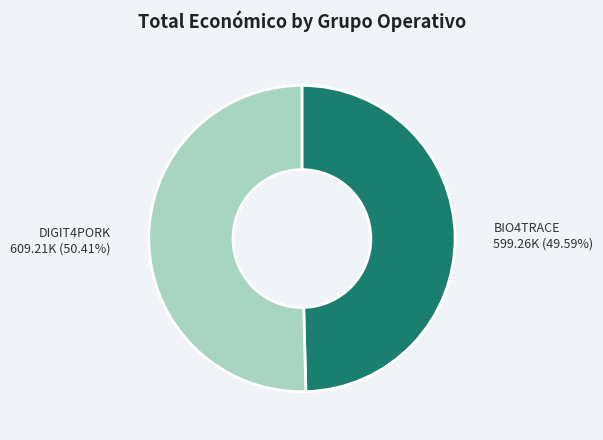

Is it true that DIGIT4PORK is 42% of the pie?

False